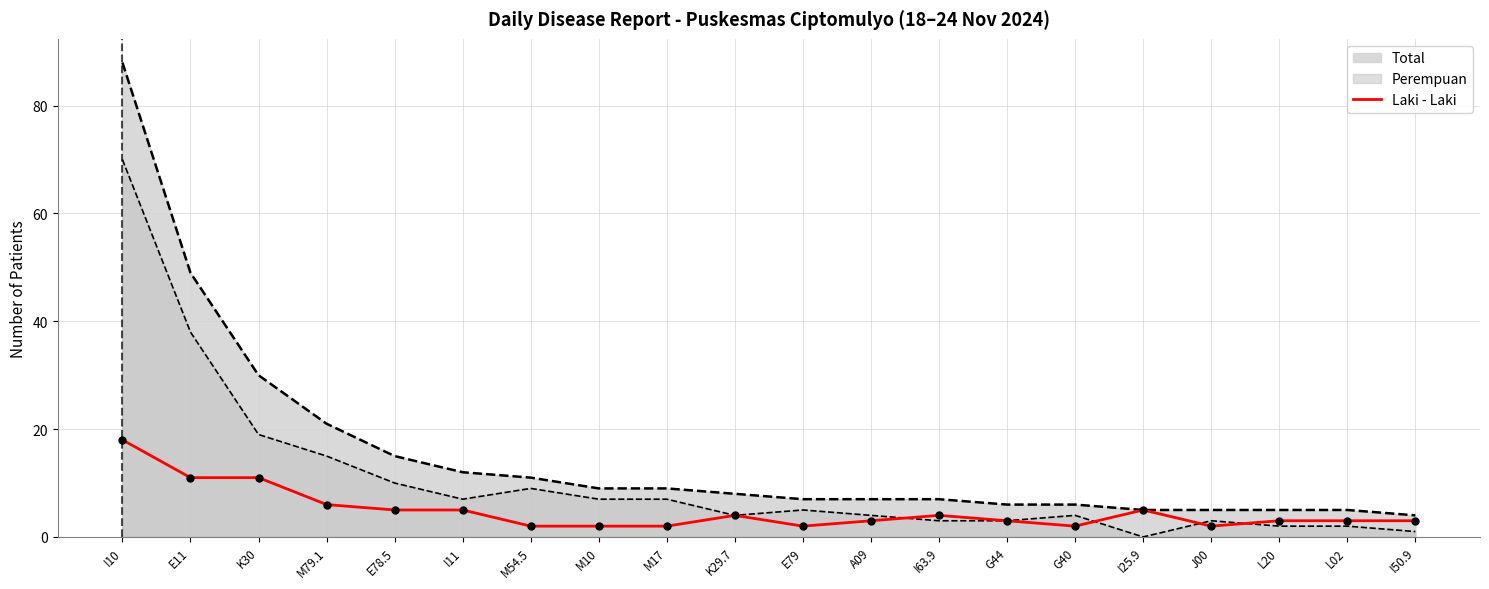

What is the change in value from E11 to L02?

-8